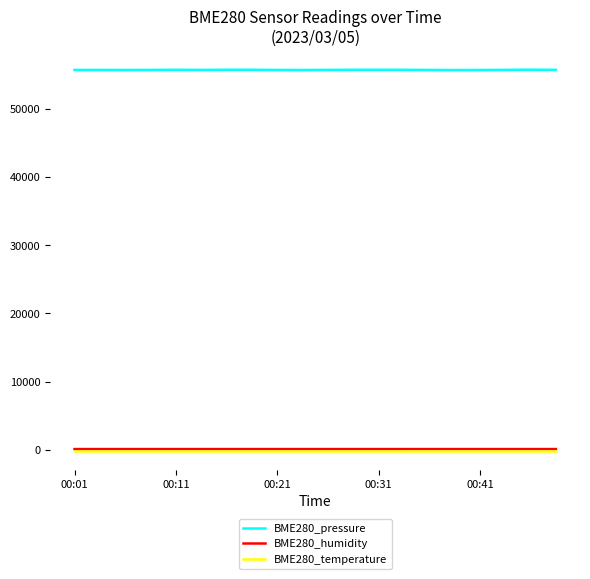

Which series has the widest spread of values?

BME280_pressure